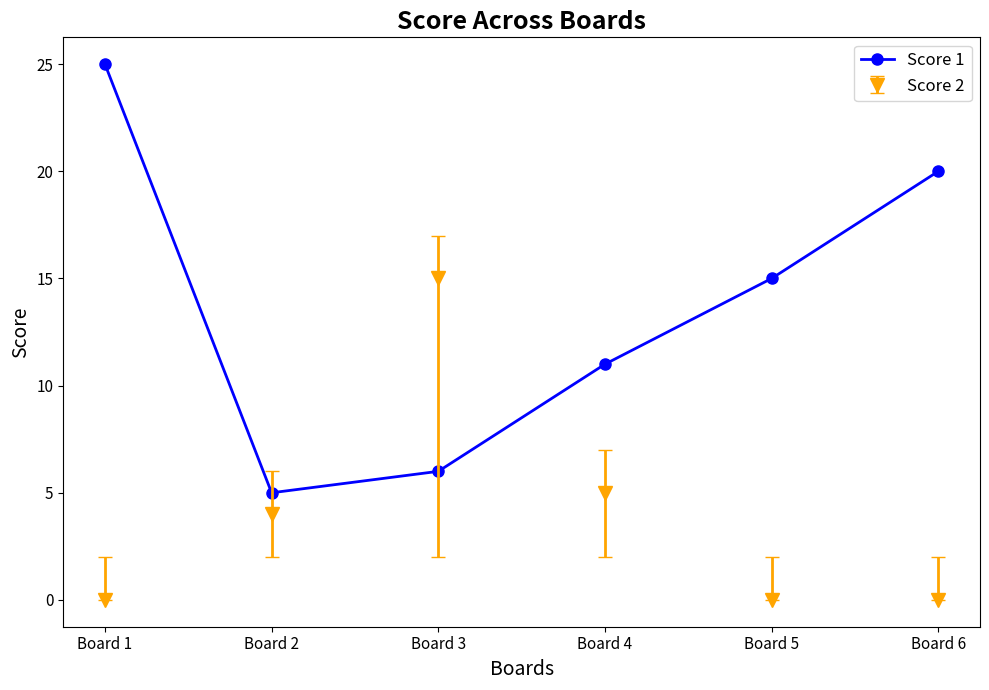

How many data points in Score 2 are less than 4?

3